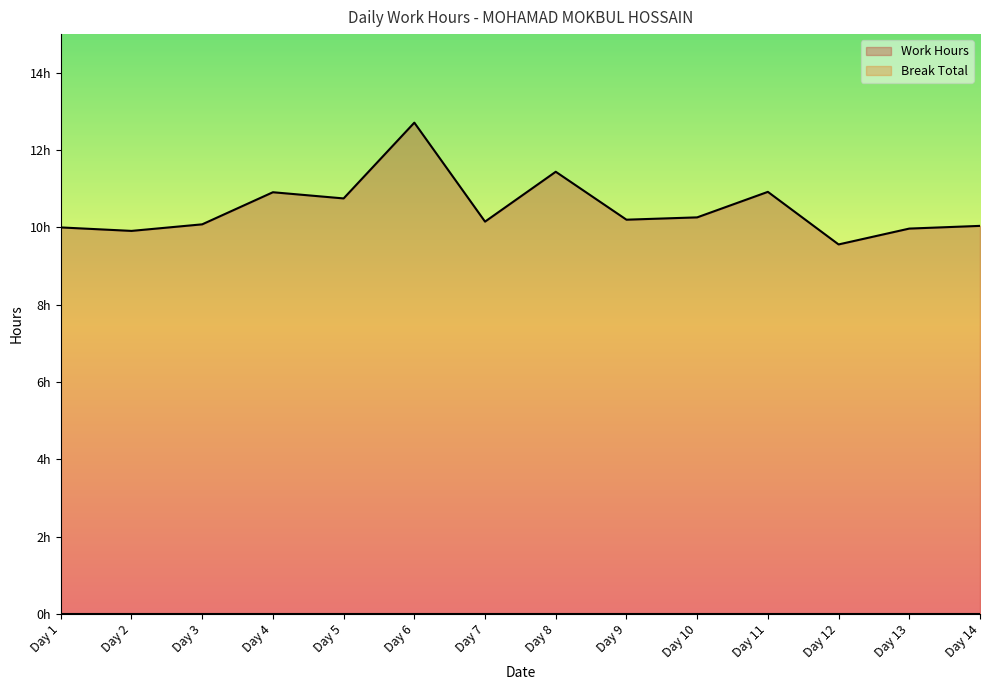

What is the average value?

10.5